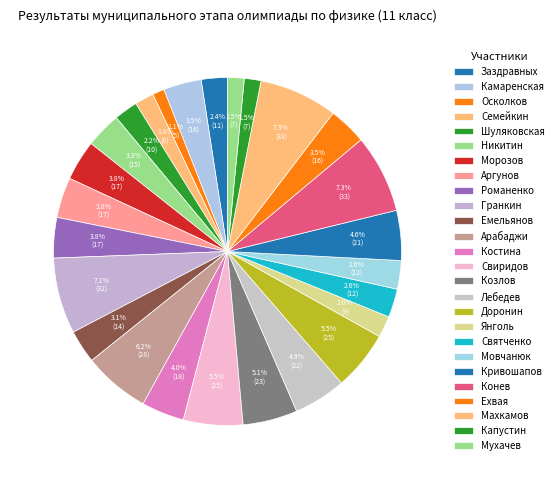

Count the number of slices in the pie.

26